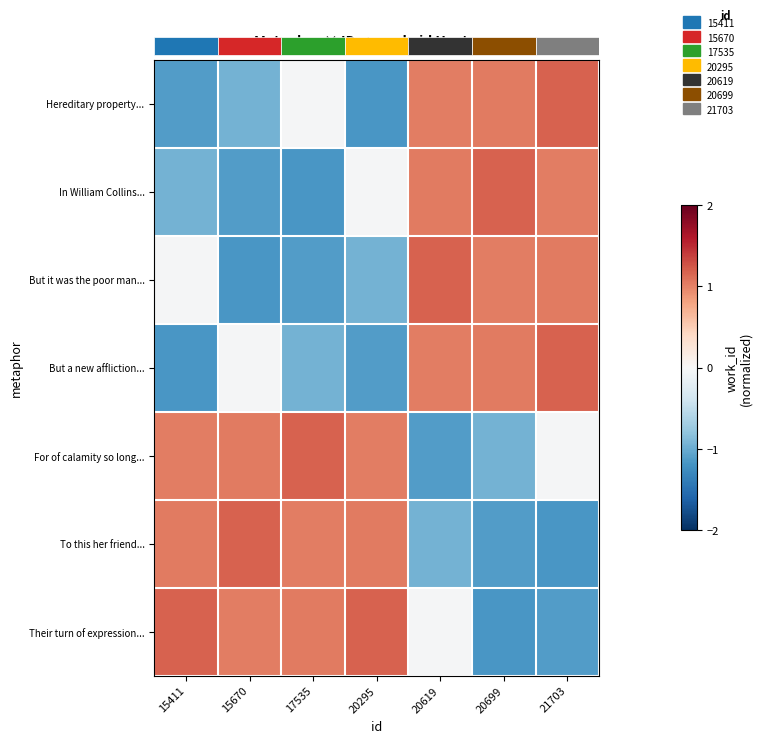

How many values in But a new affliction... are above zero?

3